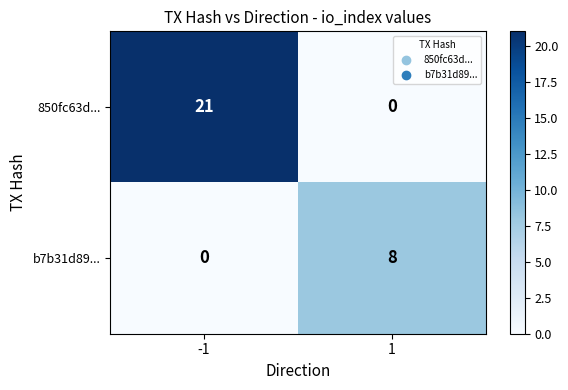

Is it true that 850fc63d... equals 10 at 1?

False